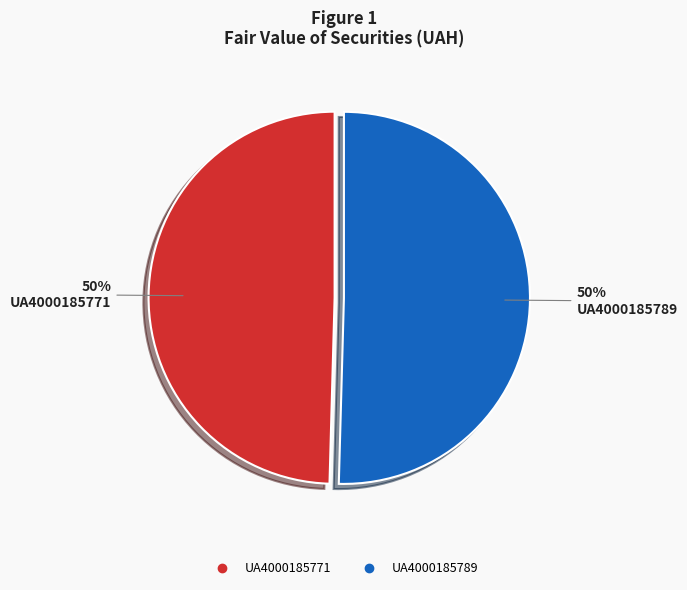

Is it true that UA4000185771 is 59% of the pie?

False